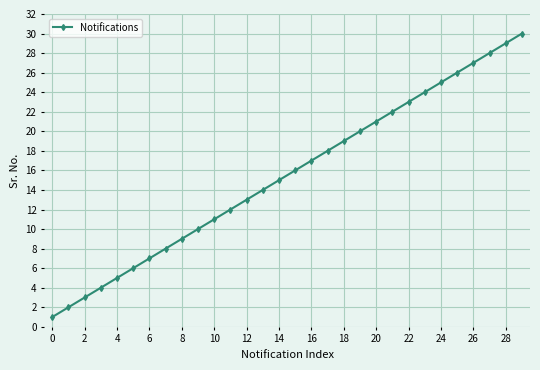

What is the difference between the maximum and minimum values?

29